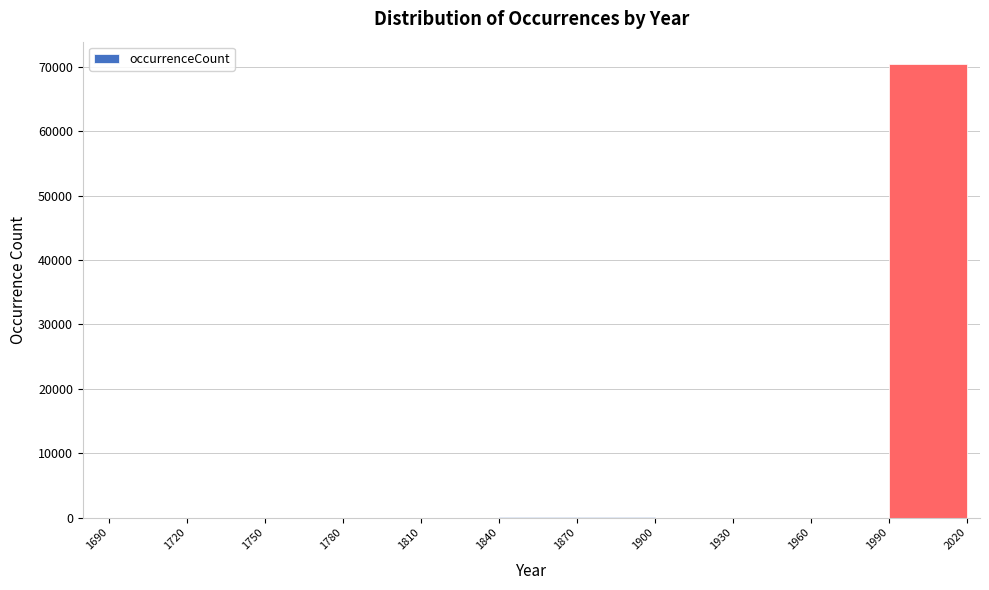

Over which range of the x-axis is the bar tallest?

1990 to 2020